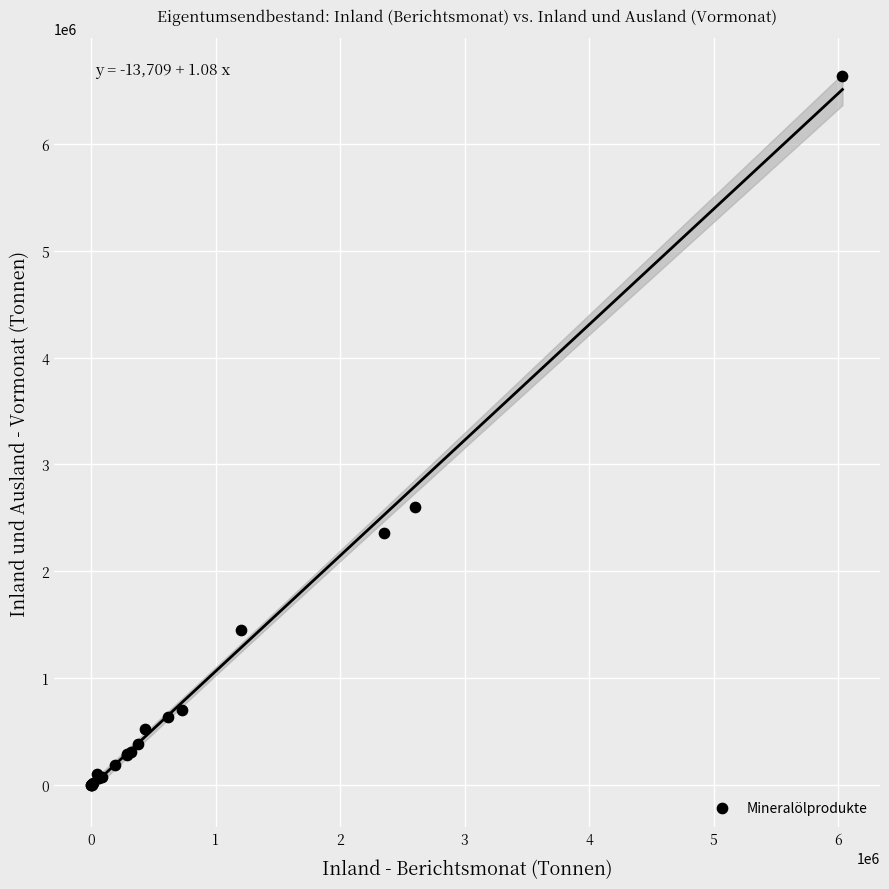

What Y value in the scatter plot is closest to 3316136?

2600331